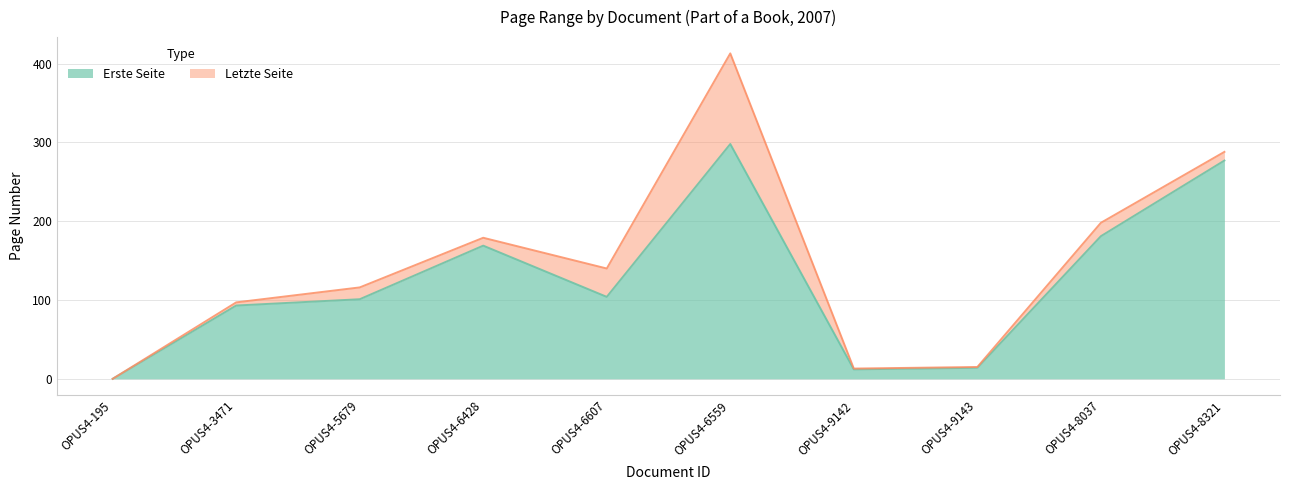

What are all the series names shown in the legend?

Erste Seite, Letzte Seite